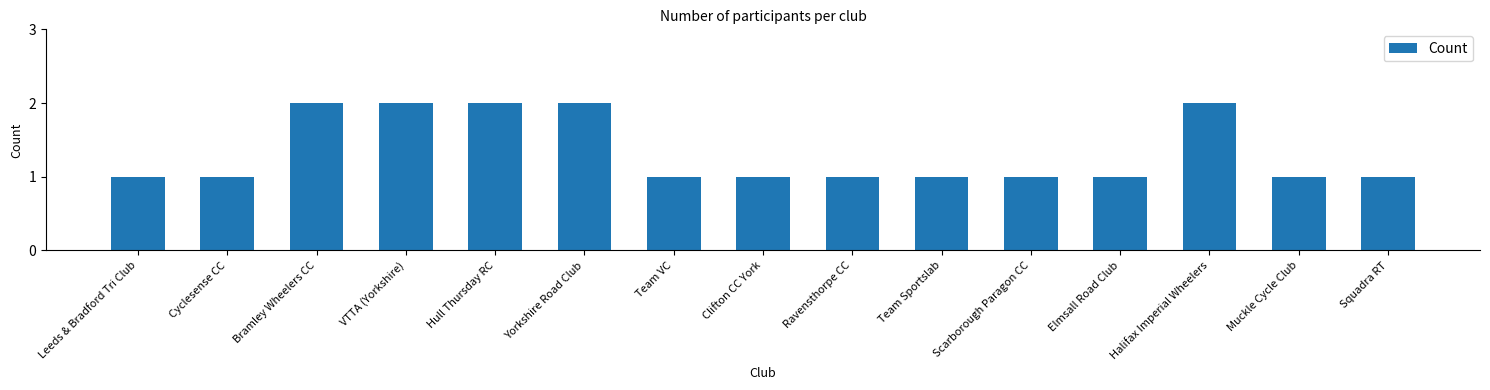

What is the value of the 11th bar from the left?

1